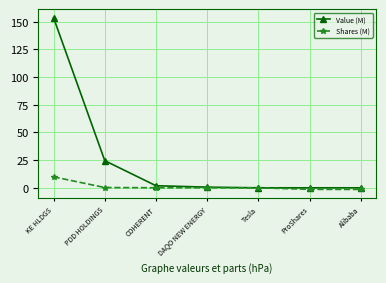

What is the label of the 6th point from the right?

PDD HOLDINGS